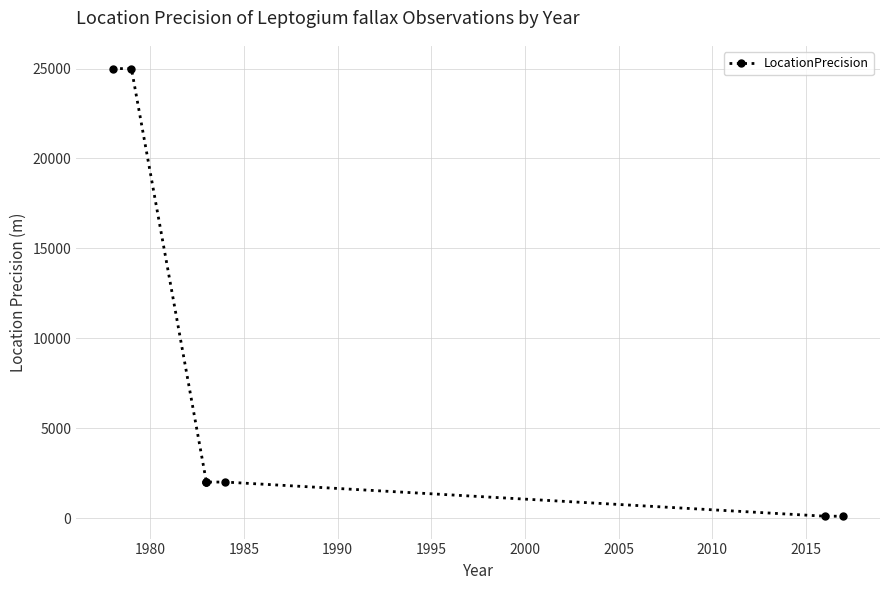

How many data points are above 2000?

2